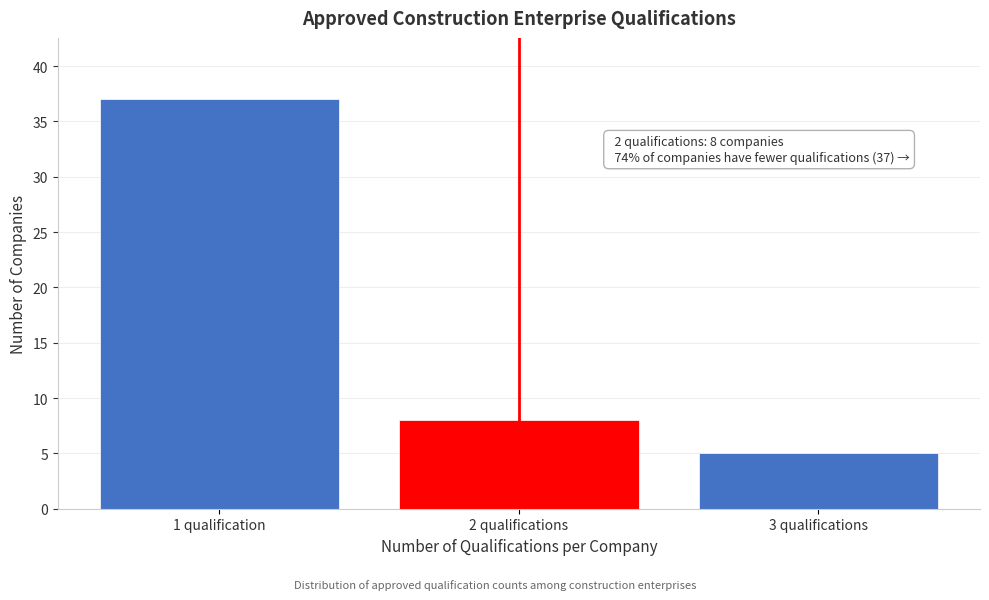

Reading left to right, what are all the values shown in this chart?

37	8	5